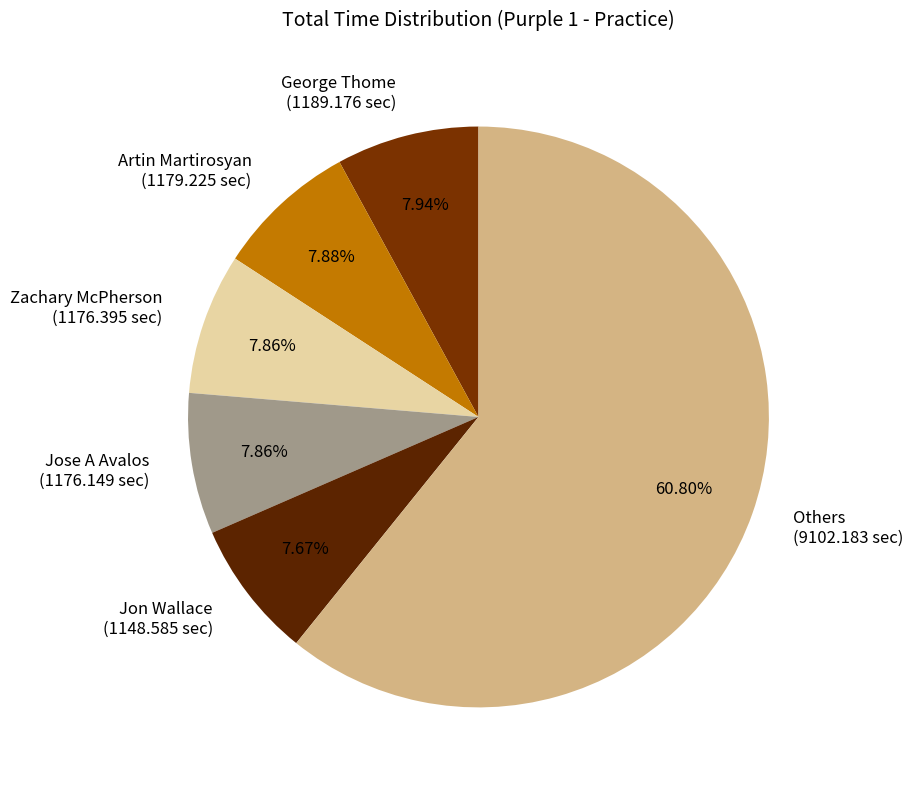

Do Jose A Avalos (1176.149 sec) and Jon Wallace (1148.585 sec) together represent more than half of the pie?

No